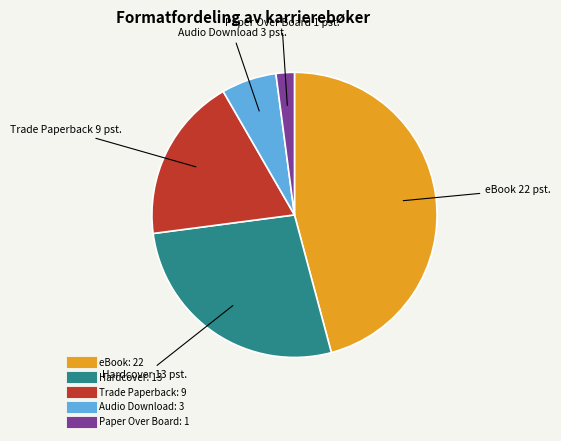

Combined, do eBook and Audio Download account for over 50%?

Yes